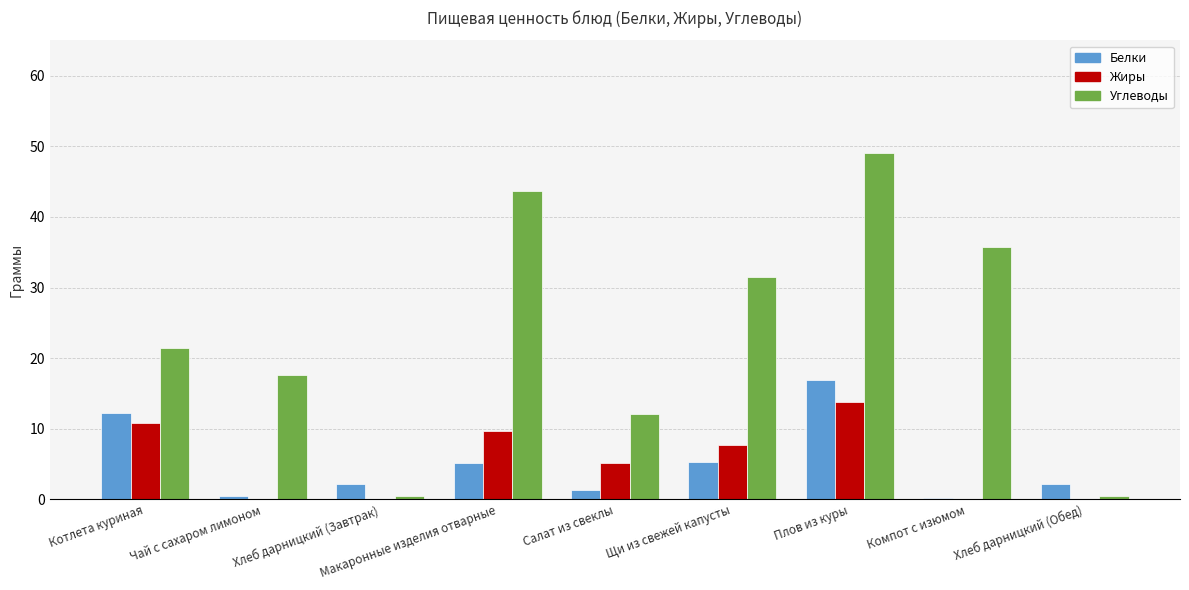

True or false: Углеводы has a value of 17.6 at Чай с сахаром лимоном.

True